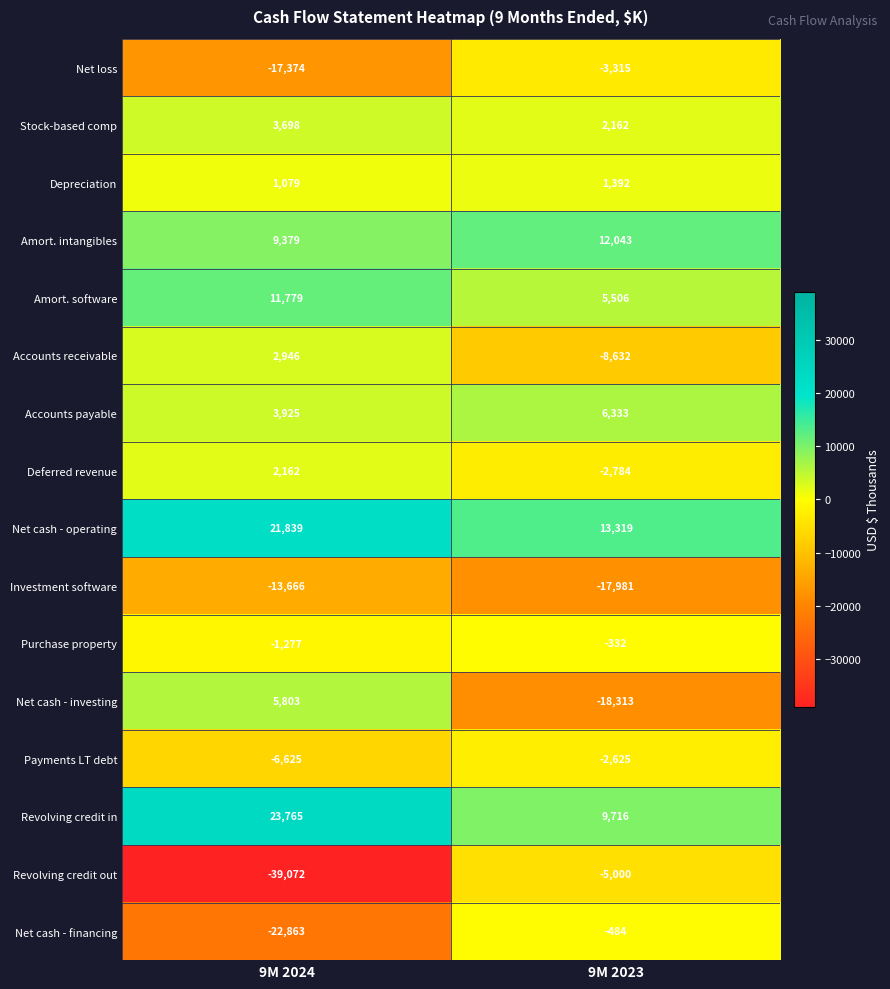

What is the greatest value displayed?

23765